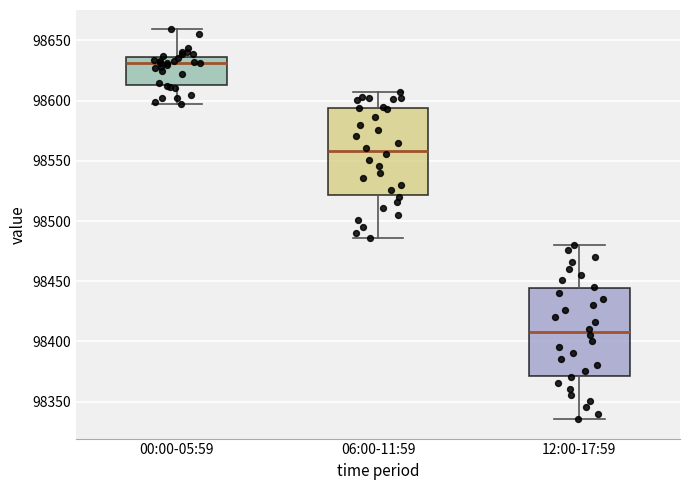

Which box's median line is the highest?

00:00-05:59